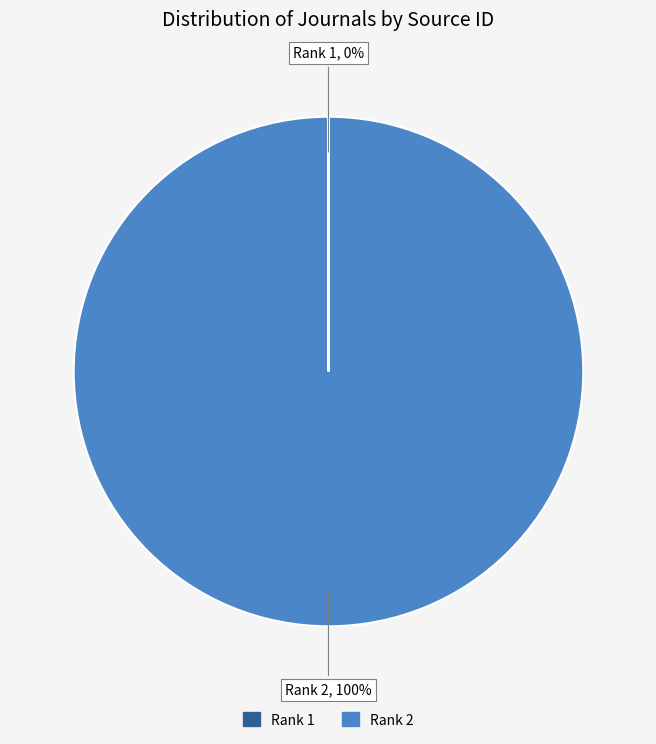

To the nearest percent, what is the difference between the largest and smallest slice percentages?

100%